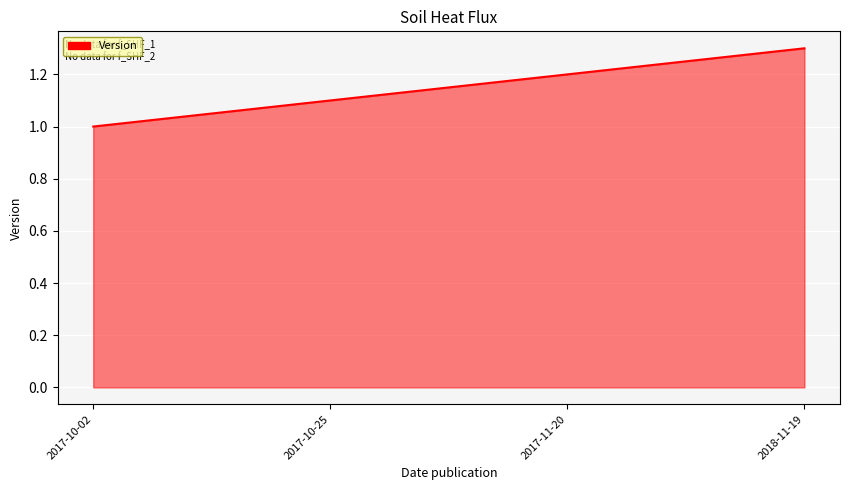

Reading right to left, transcribe all the data shown in this chart.

1.3	1.2	1.1	1.0